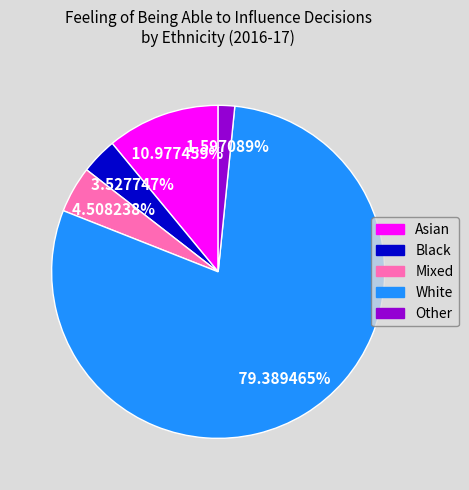

Which slice is the smallest?

Other